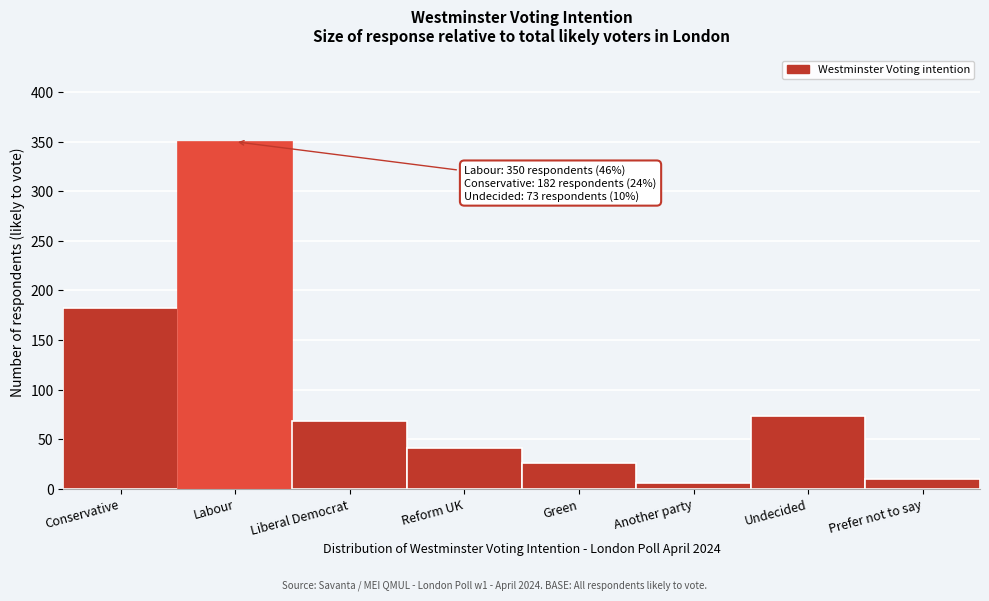

Reading left to right, transcribe all the data shown in this chart.

Conservative=182	Labour=350	Liberal Democrat=68	Reform UK=41	Green=26	Another party=6	Undecided=73	Prefer not to say=10